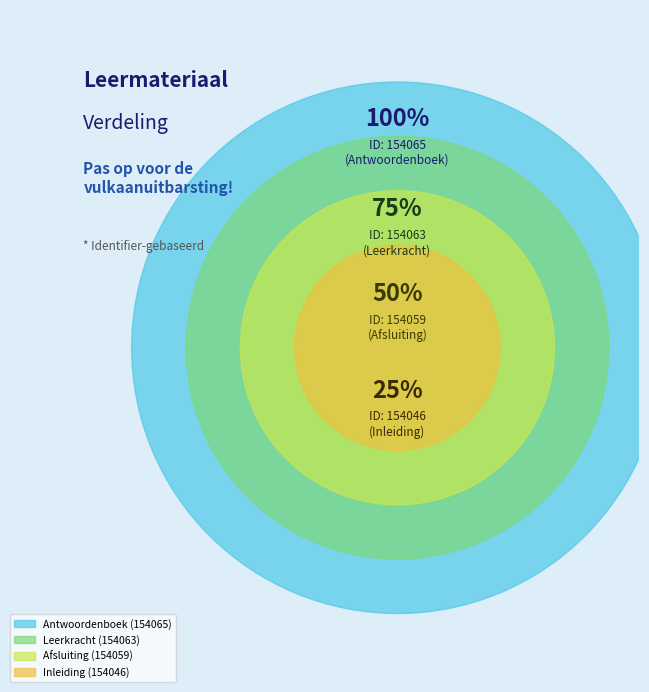

Between Inleiding and Afsluiting, which is larger?

Afsluiting